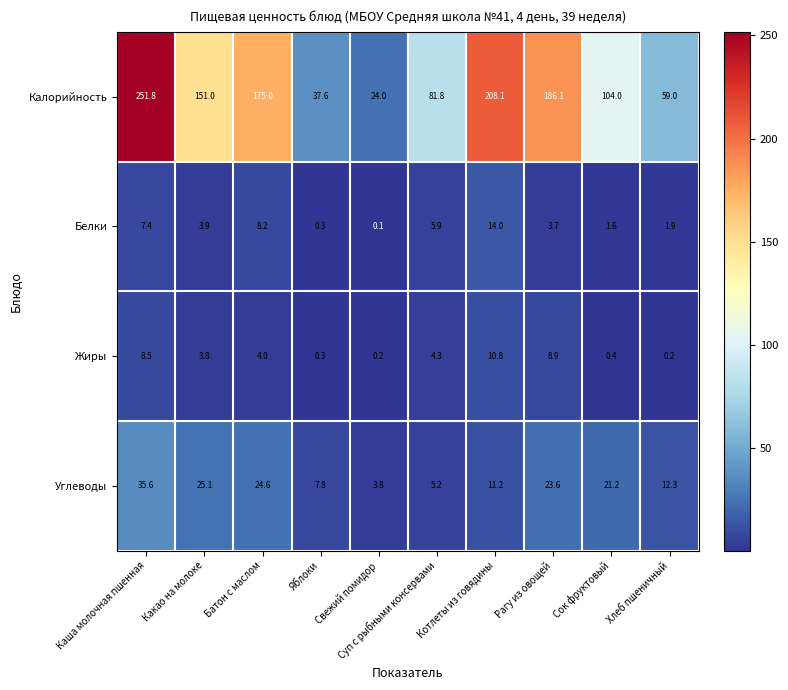

Which series has the widest spread of values?

Калорийность